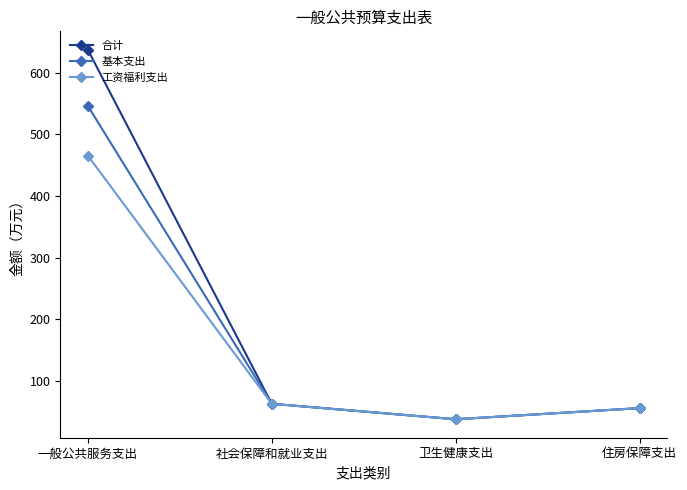

What is the smallest value displayed?

37.8